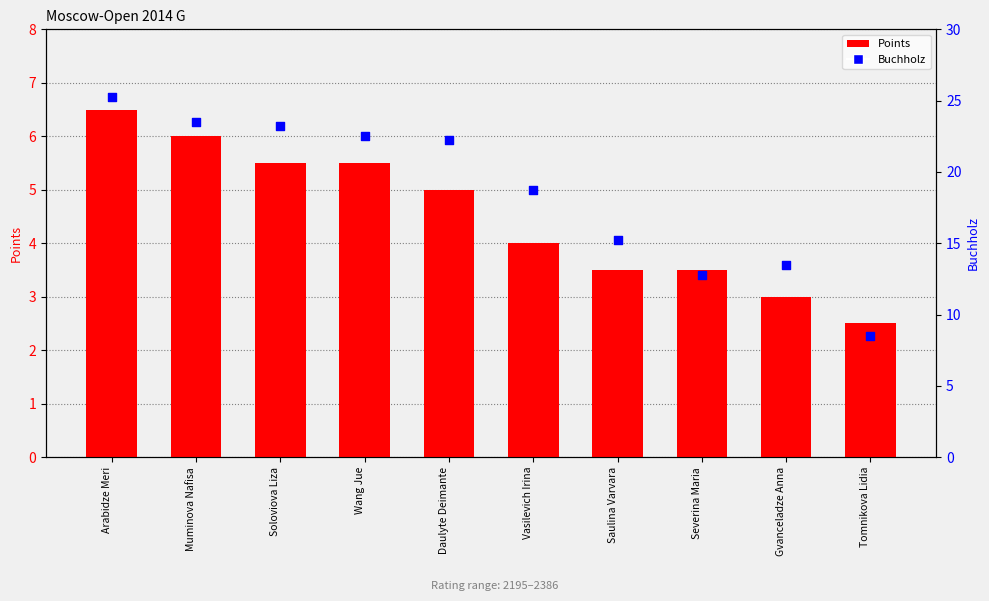

Which series has the widest spread of Y values?

Buchholz